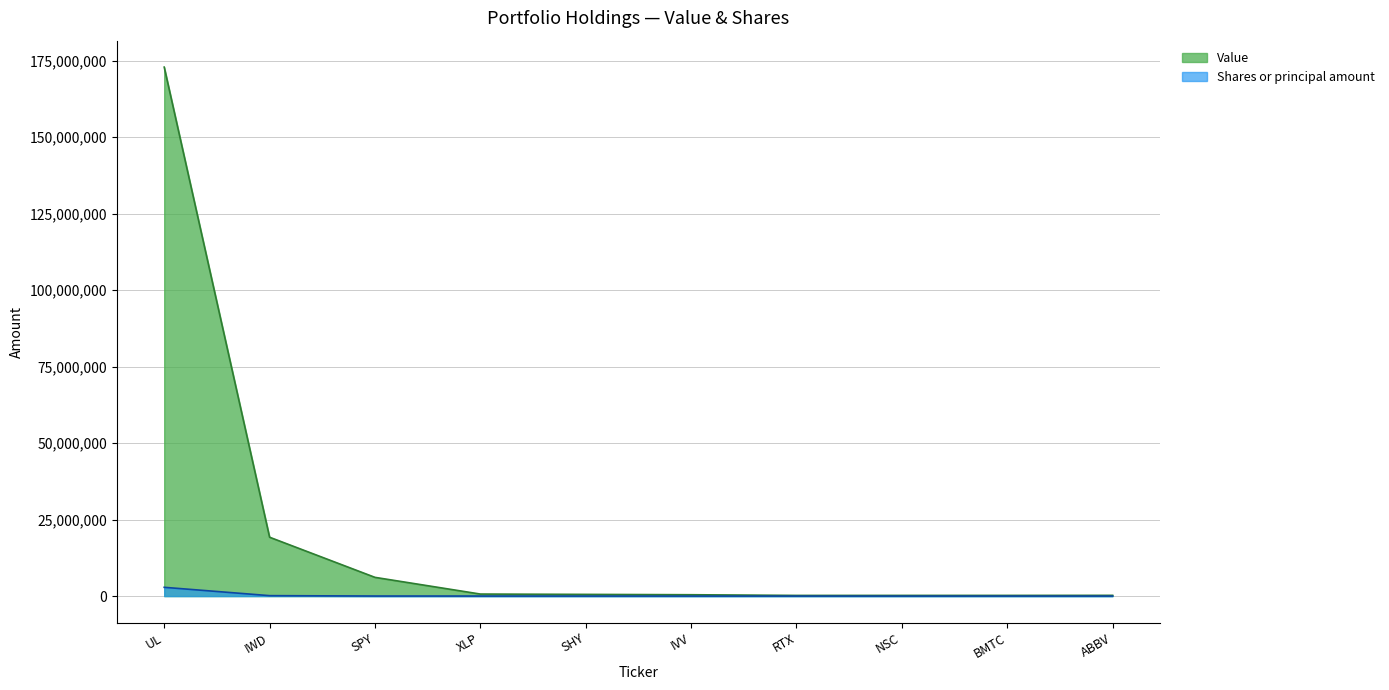

Which series has the widest spread of values?

Value